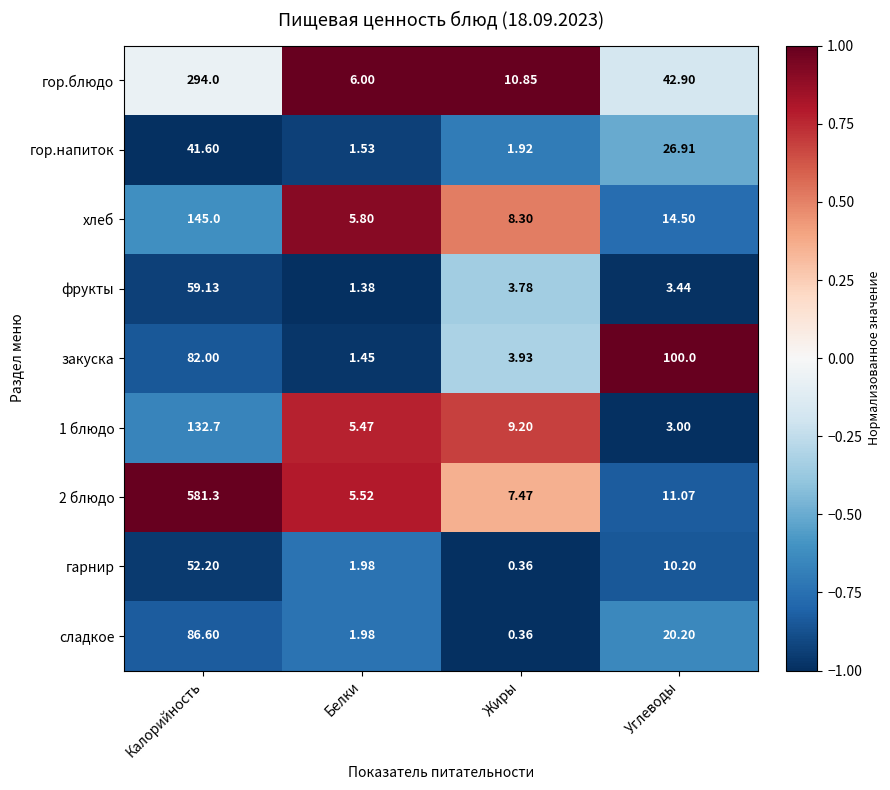

Rank the series at Калорийность from highest to lowest value.

2 блюдо, гор.блюдо, хлеб, 1 блюдо, сладкое, закуска, фрукты, гарнир, гор.напиток